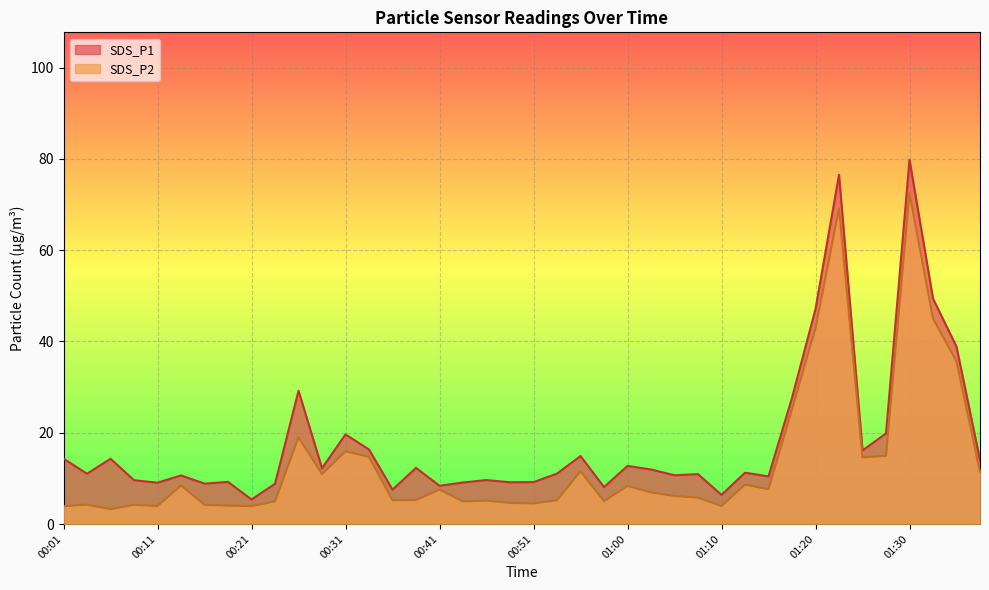

The SDS_P1 series shows 12.7 at 01:00. True or false?

True